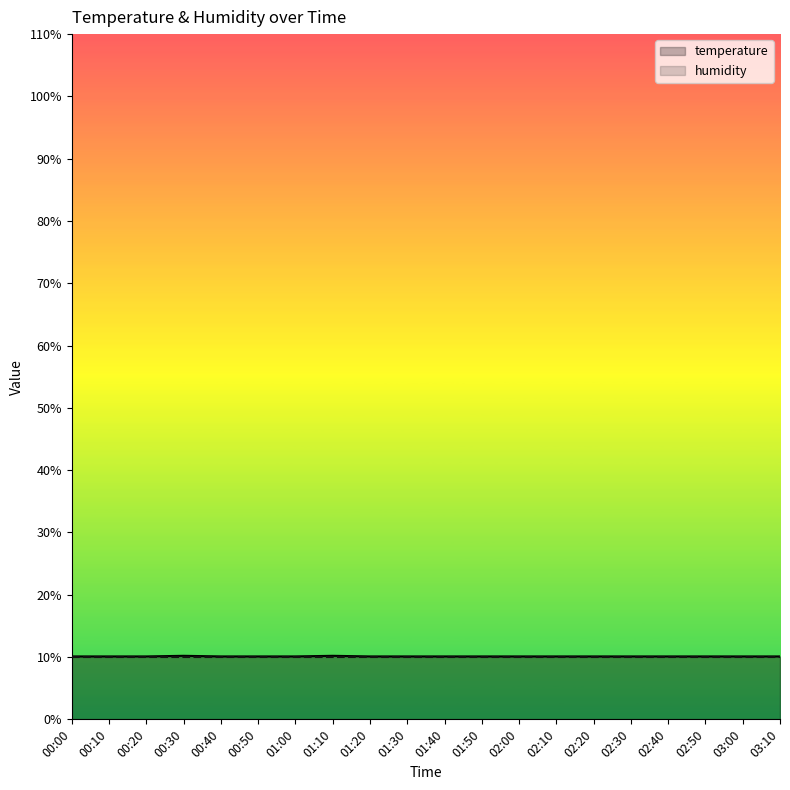

Which has a higher value, 01:10 or 01:30?

01:10